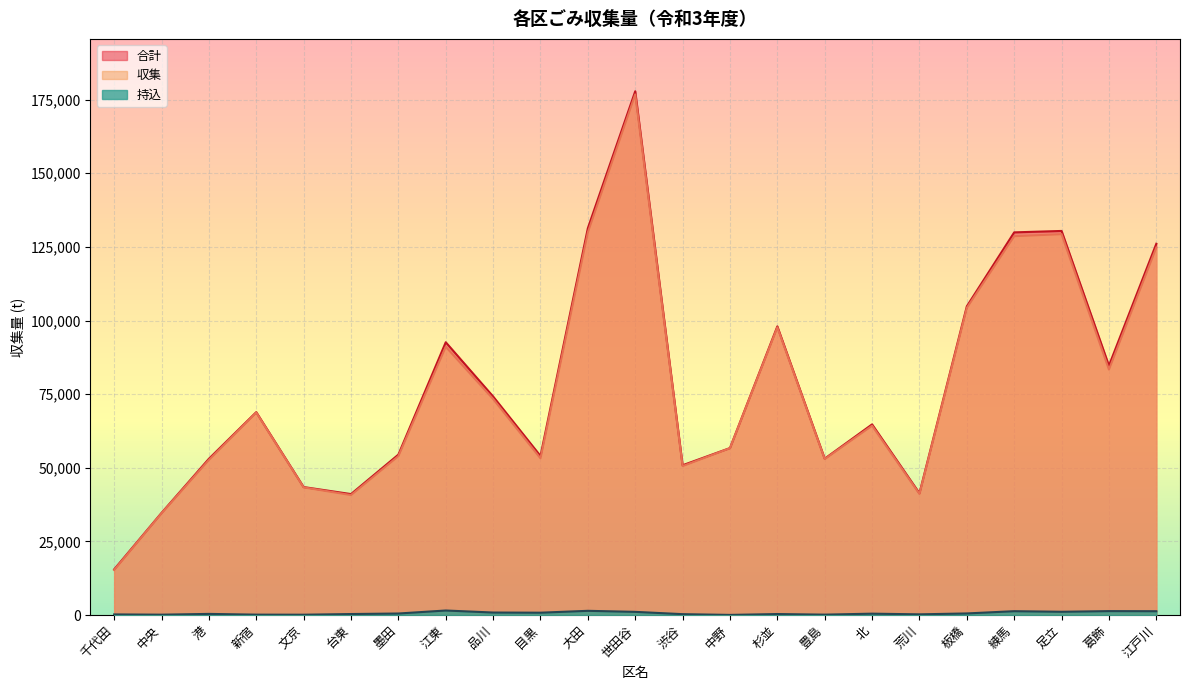

In 収集, how many points are lower than both neighbors (excluding endpoints)?

6